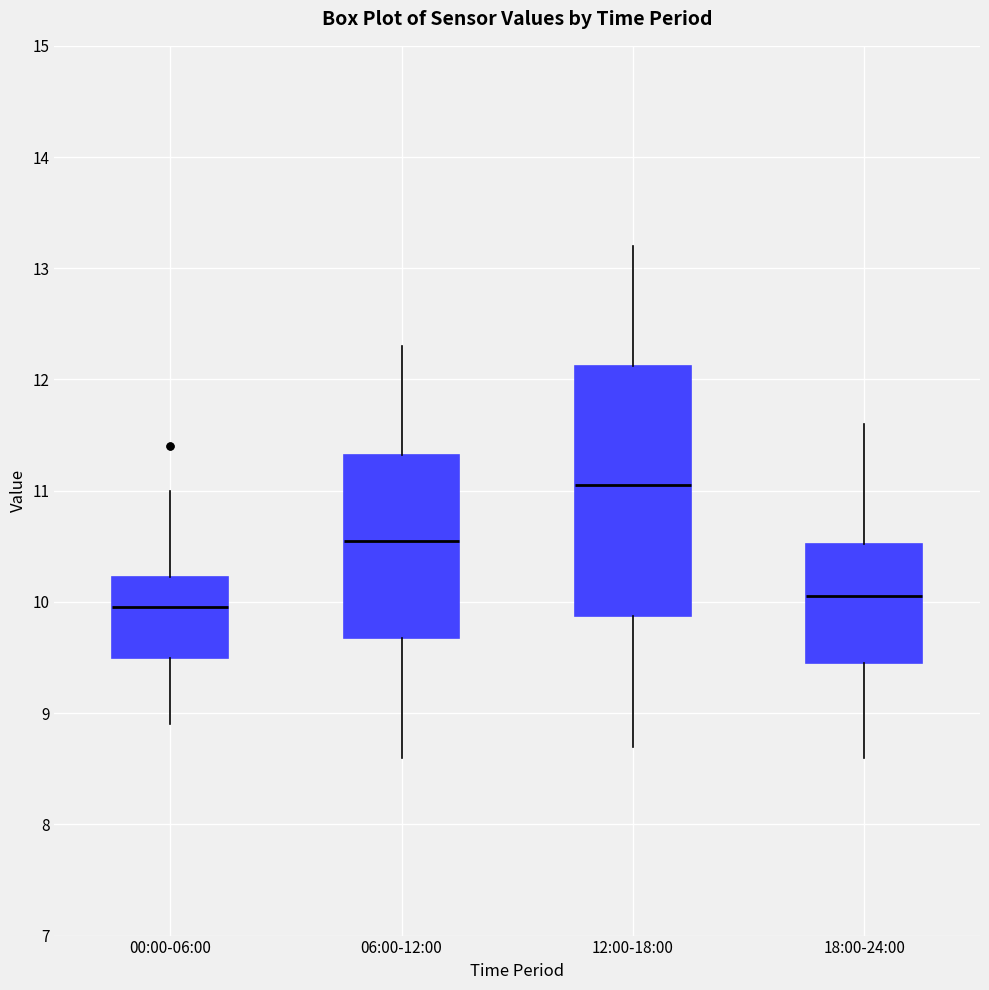

Reading left to right, transcribe this box plot: for each box, give where its median line is, the range the box spans, and where its two whiskers end, as read against the y-axis. The values are not printed on the chart, so give them approximately, as read against the axis.

00:00-06:00: median 10.0, box 9.5 to 10.2, whiskers 8.9 to 11.0
06:00-12:00: median 10.6, box 9.7 to 11.3, whiskers 8.6 to 12.3
12:00-18:00: median 11.1, box 9.9 to 12.1, whiskers 8.7 to 13.2
18:00-24:00: median 10.1, box 9.5 to 10.5, whiskers 8.6 to 11.6